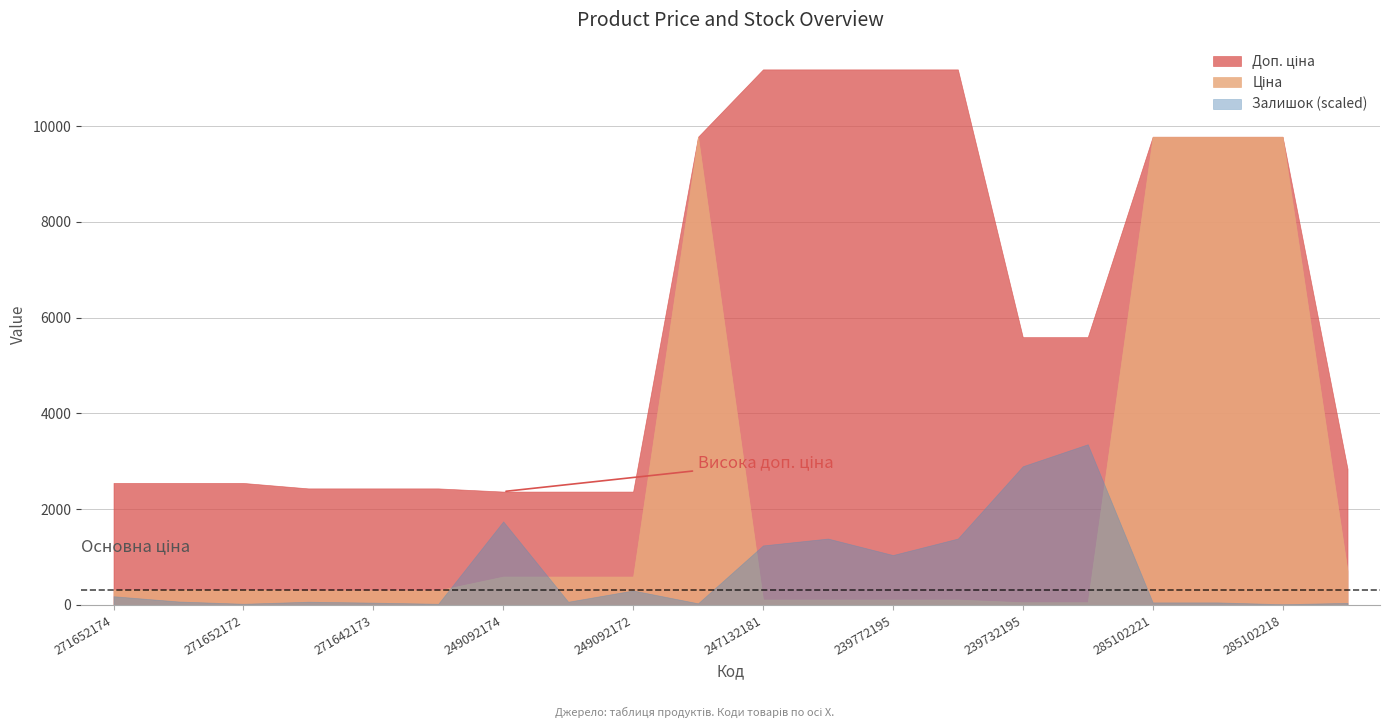

How many lines are shown in the chart?

3